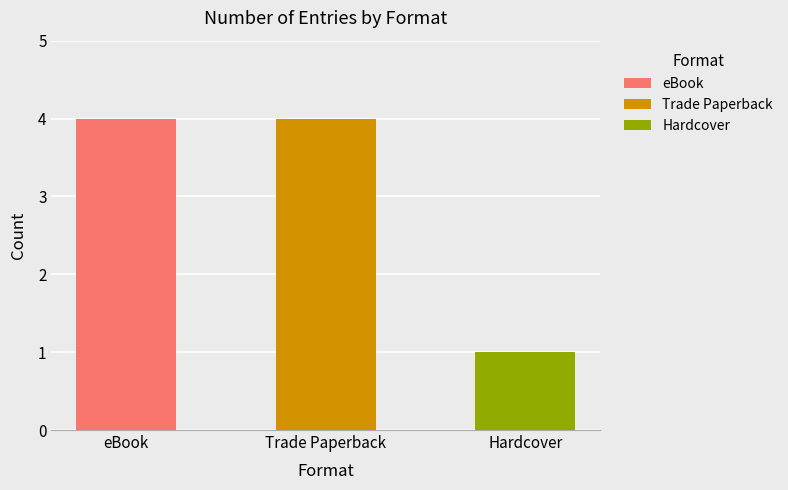

Approximately how many times larger is the value at Trade Paperback compared to eBook?

1.0